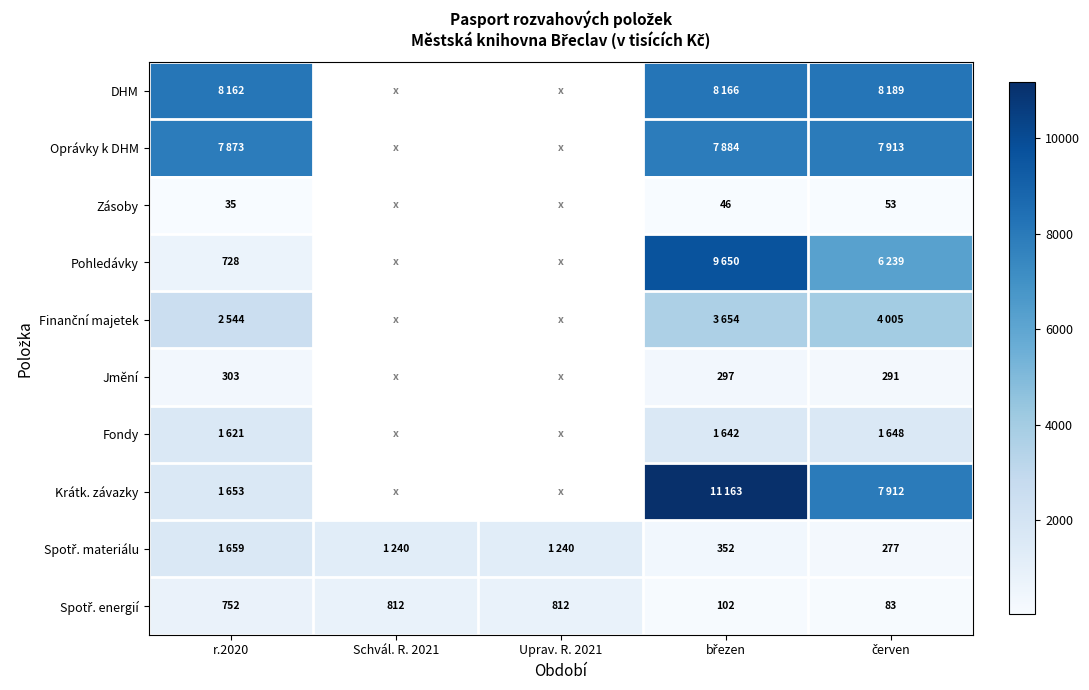

How many series are shown in this chart?

10